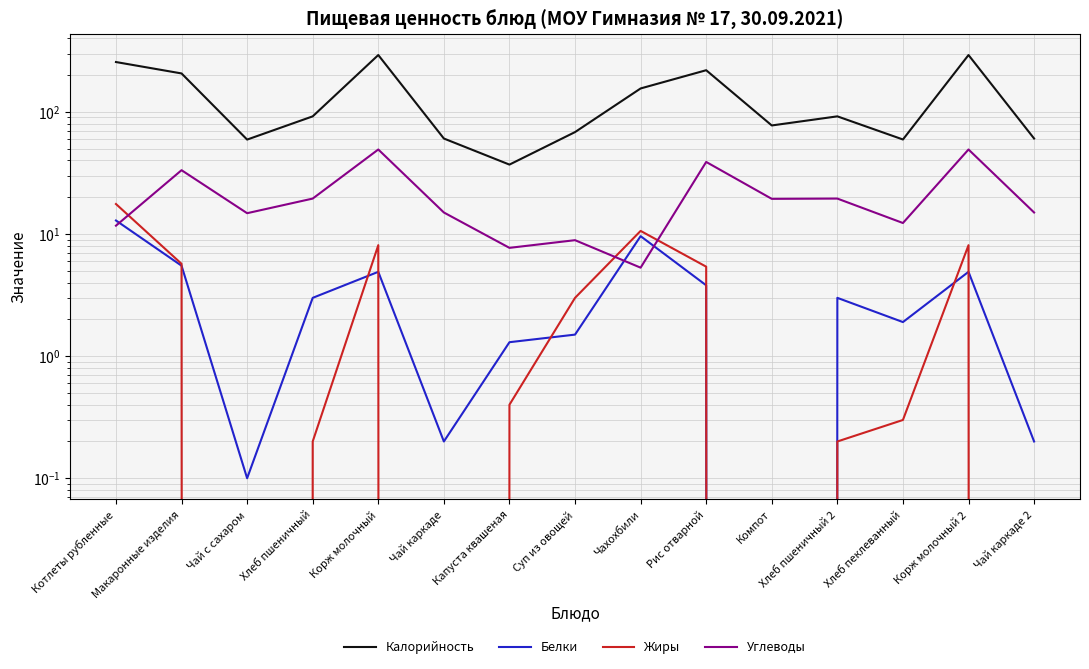

How many data points in Углеводы are less than 15?

6